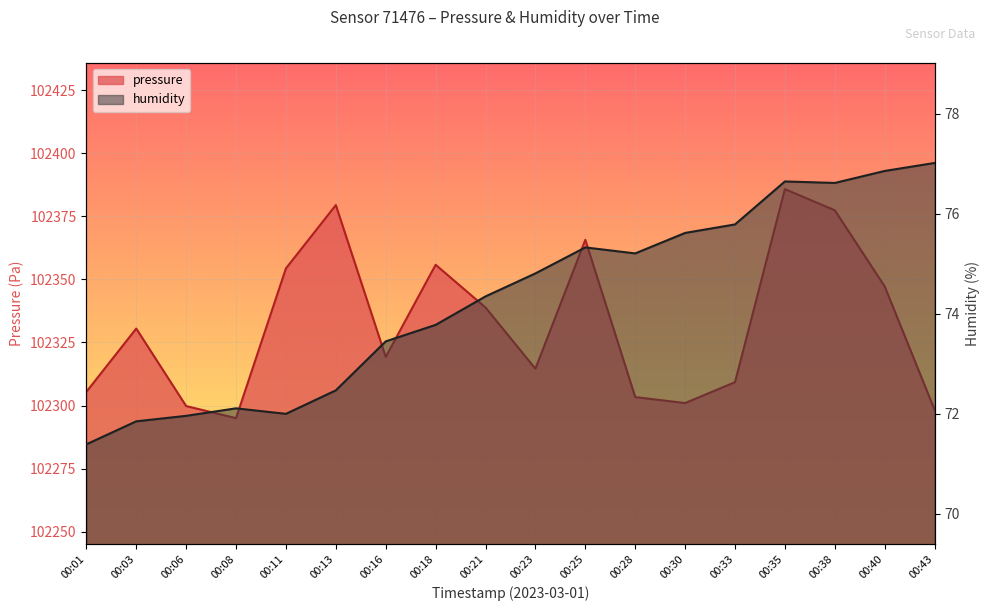

How many interior local valleys does the humidity series have?

3